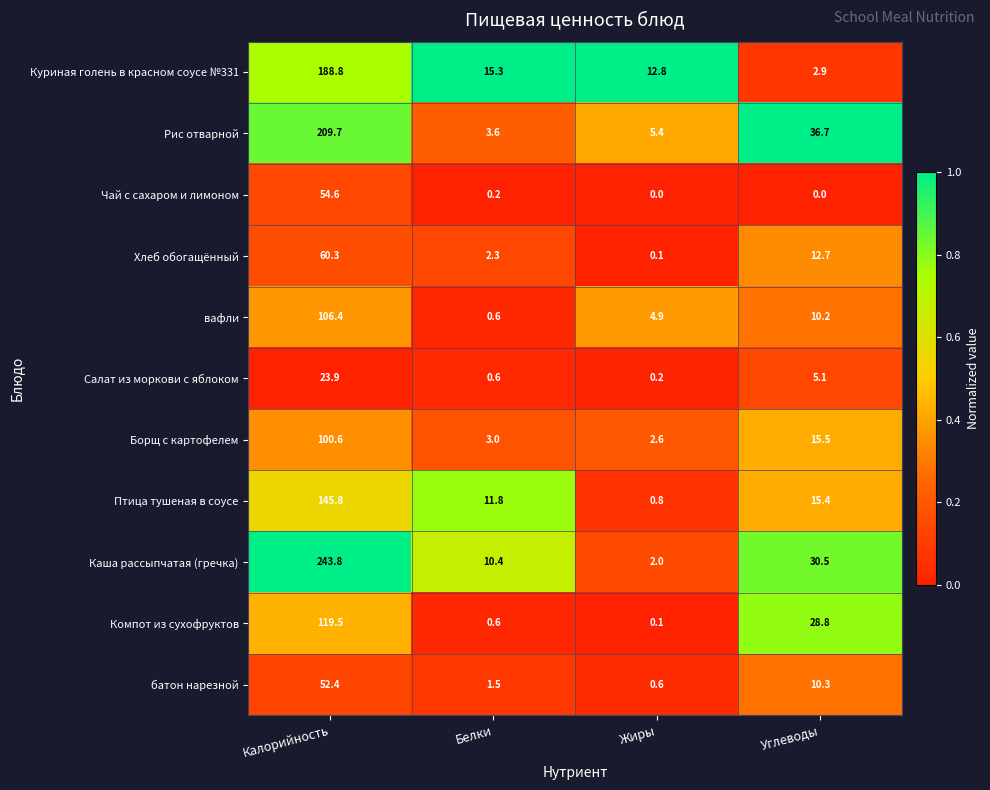

What is the highest value of the батон нарезной series?

52.4